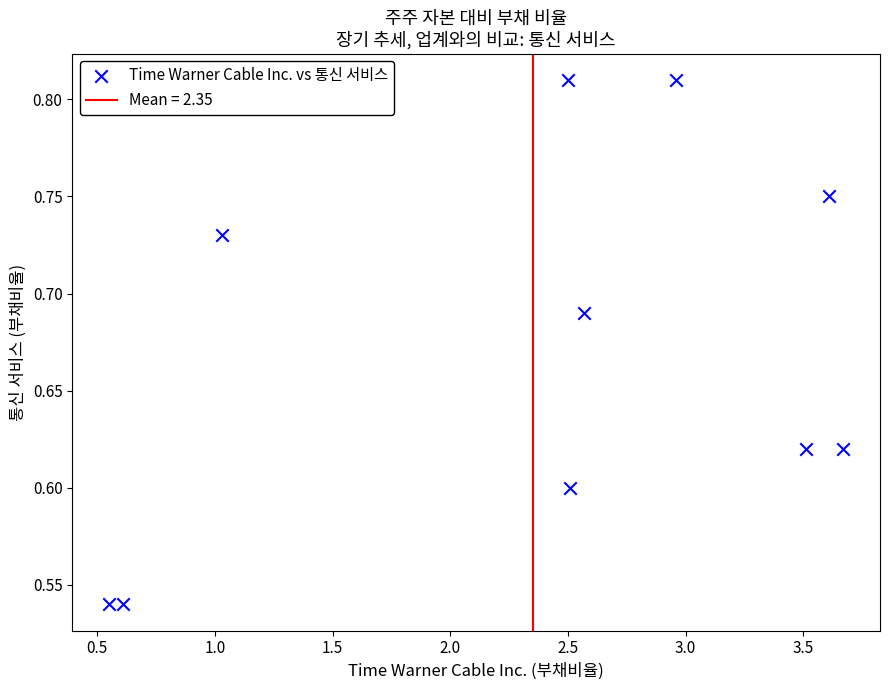

What is the range of X values (max minus min)?

3.1